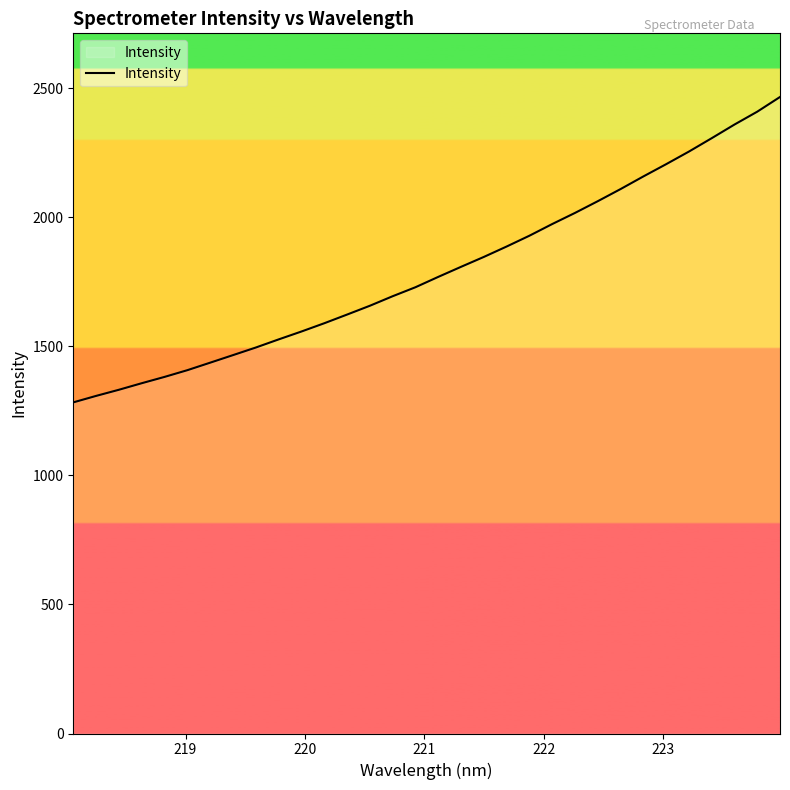

What is the difference between the maximum and minimum values?

1183.4